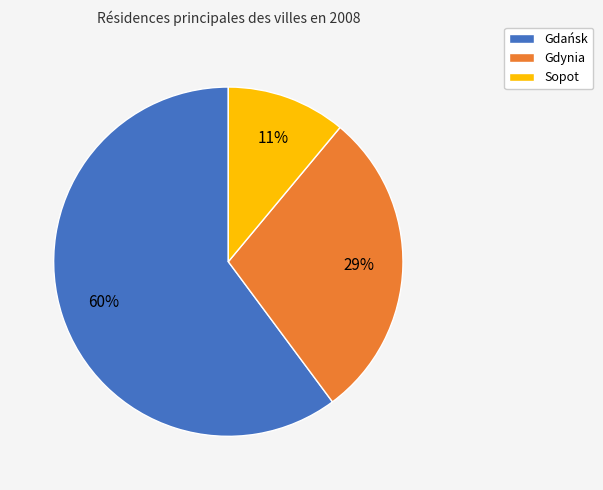

True or false: Gdynia accounts for 29% of the total.

True